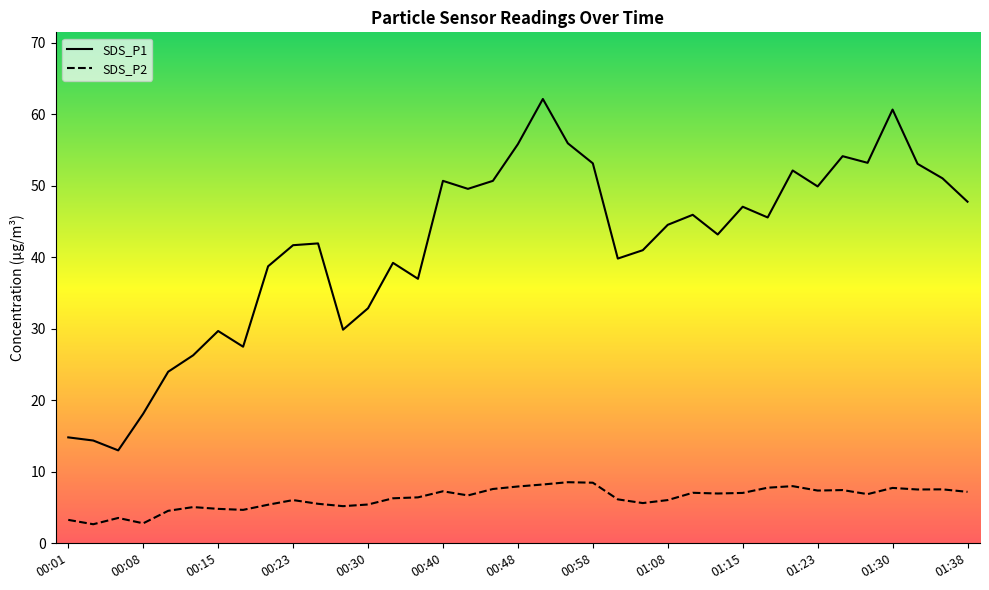

What is the sum of all SDS_P2 values?

233.0